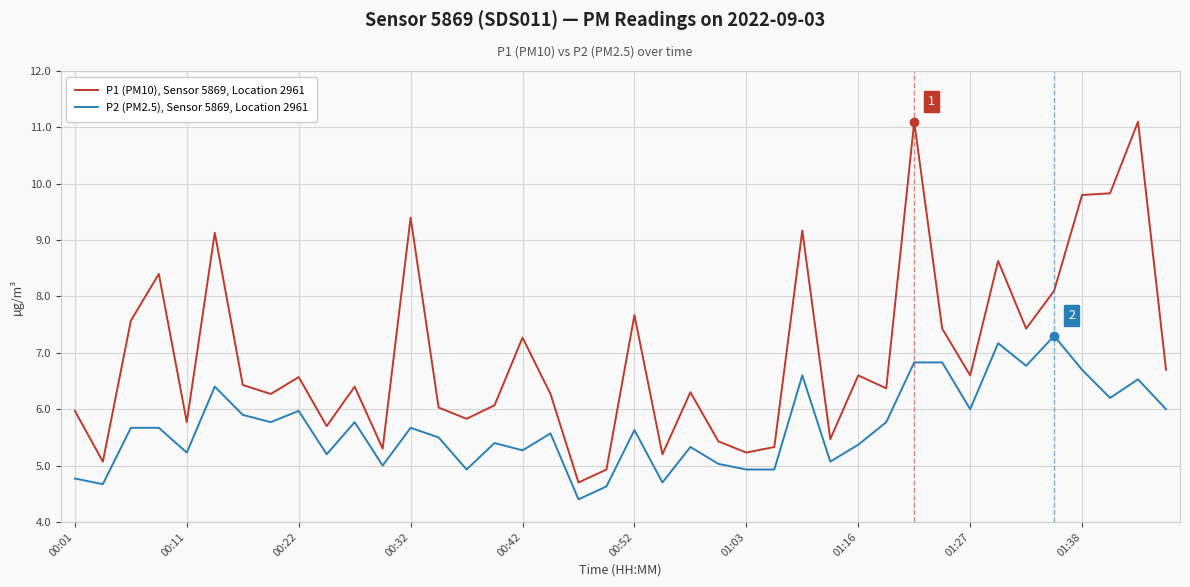

What is the difference between the maximum and minimum values in the P2 (PM2.5), Sensor 5869, Location 2961 series?

2.9